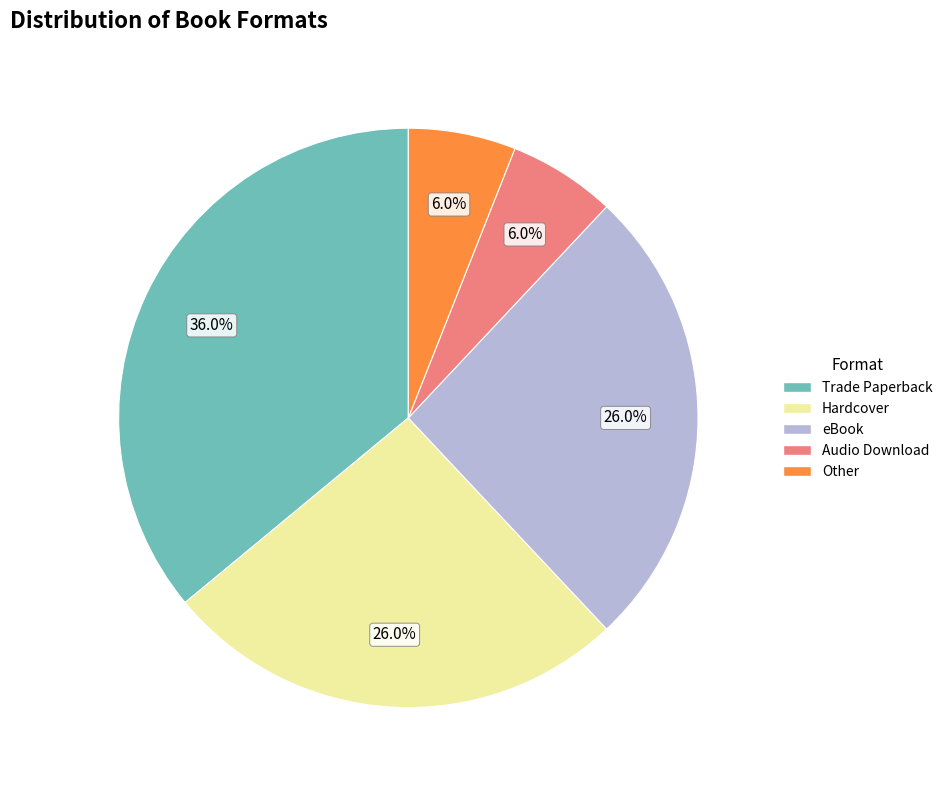

True or false: Trade Paperback accounts for 46% of the total.

False